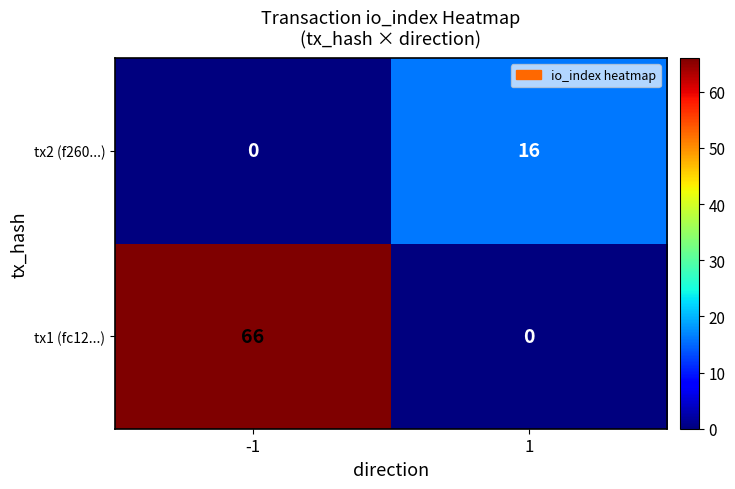

What is the total value across all series at 1?

16